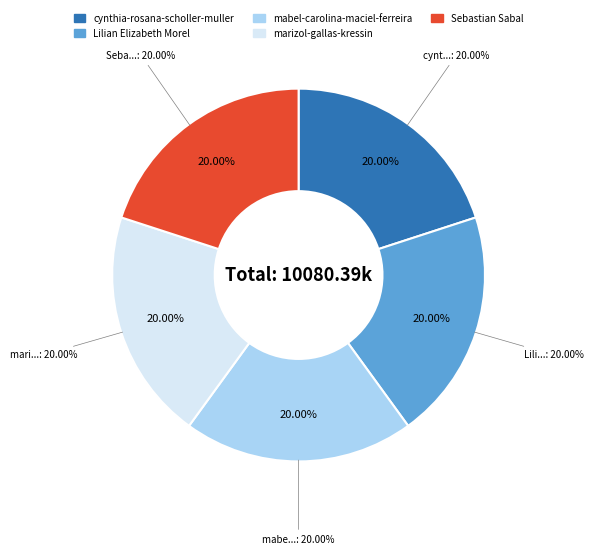

Does cynthia-rosana-scholler-muller represent more than half of the total?

No